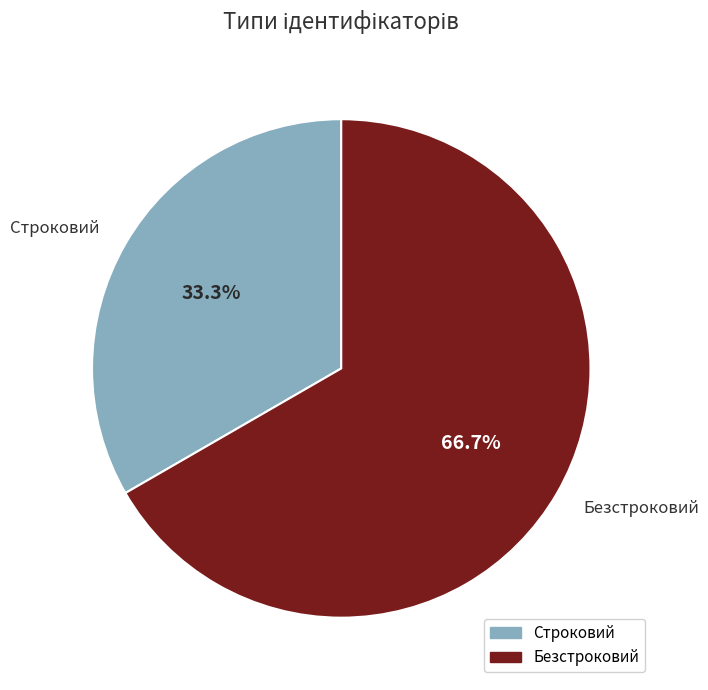

What percentage is NOT represented by Безстроковий?

33.3%